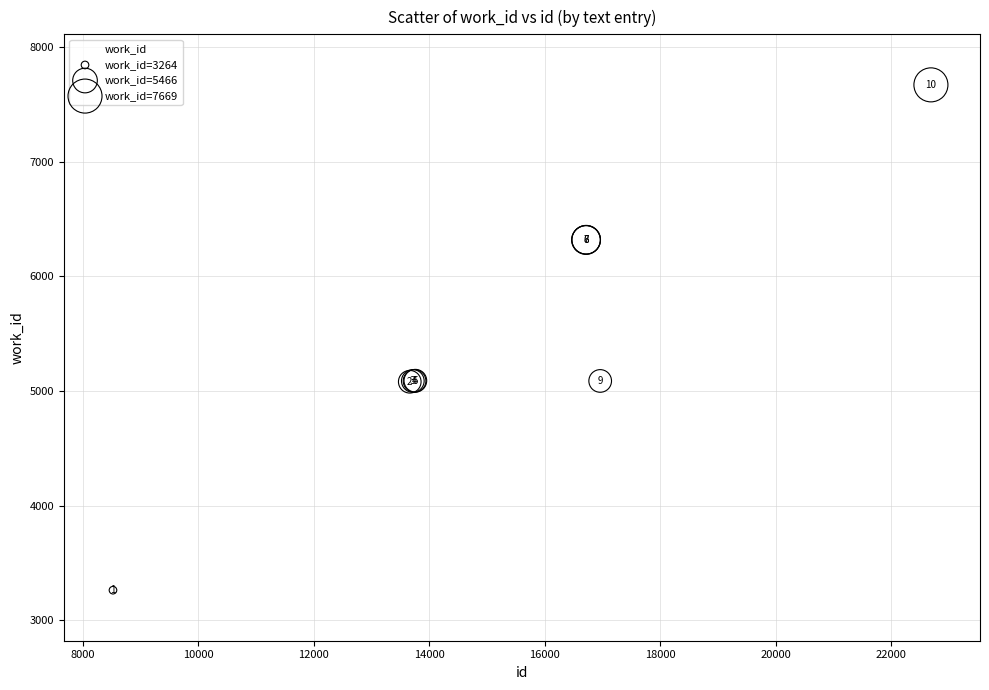

What Y value in the scatter plot is closest to 5466?

5090